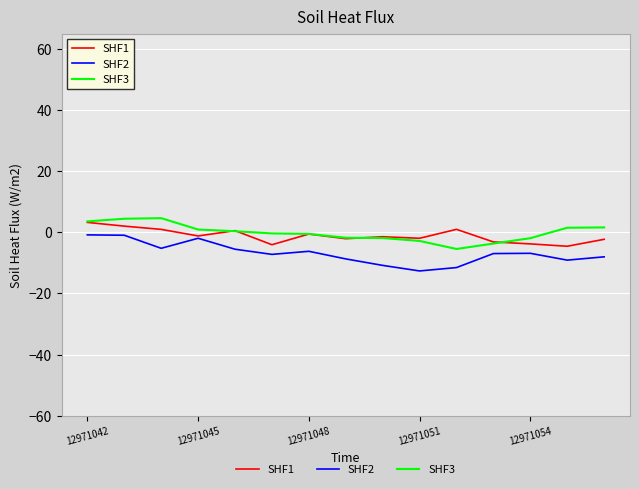

True or false: SHF2 has more than 1 interior local peaks.

True